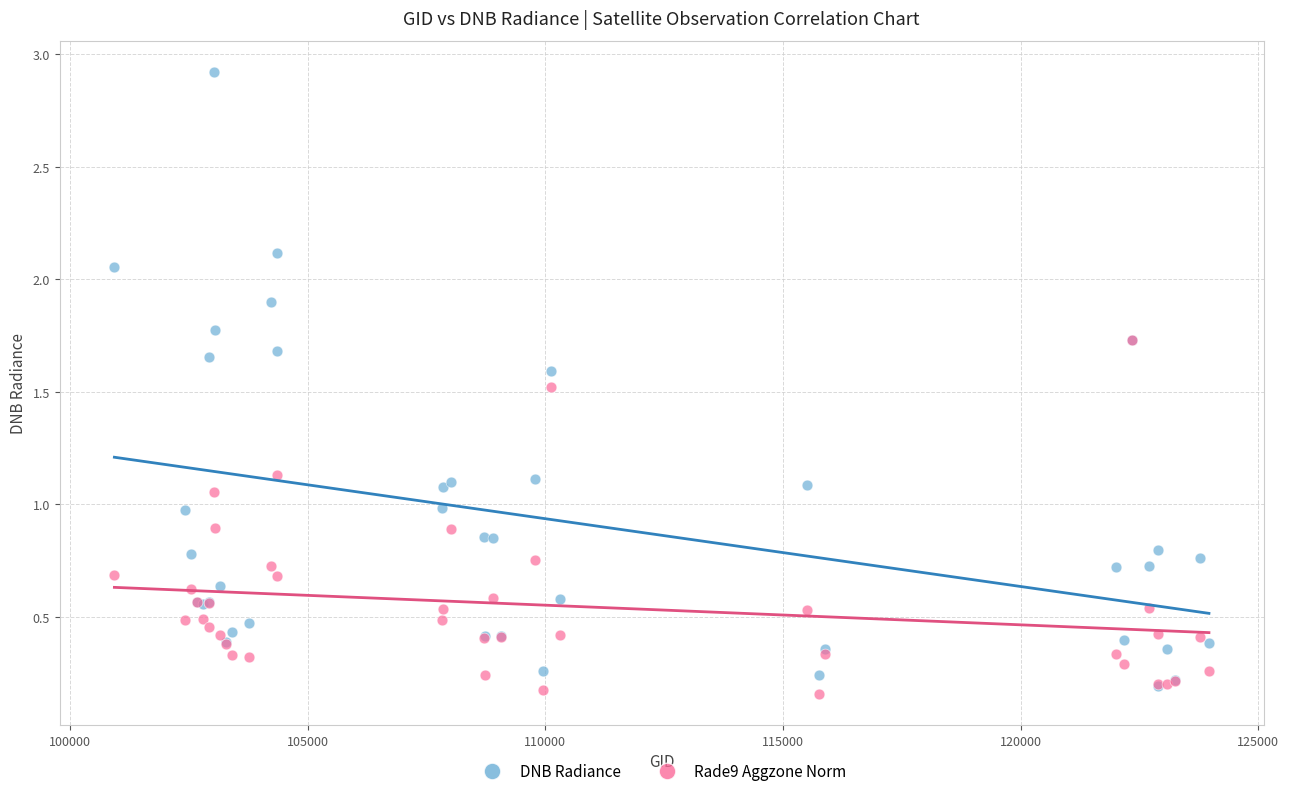

What are all the series names shown in the legend?

DNB Radiance, Rade9 Aggzone Norm